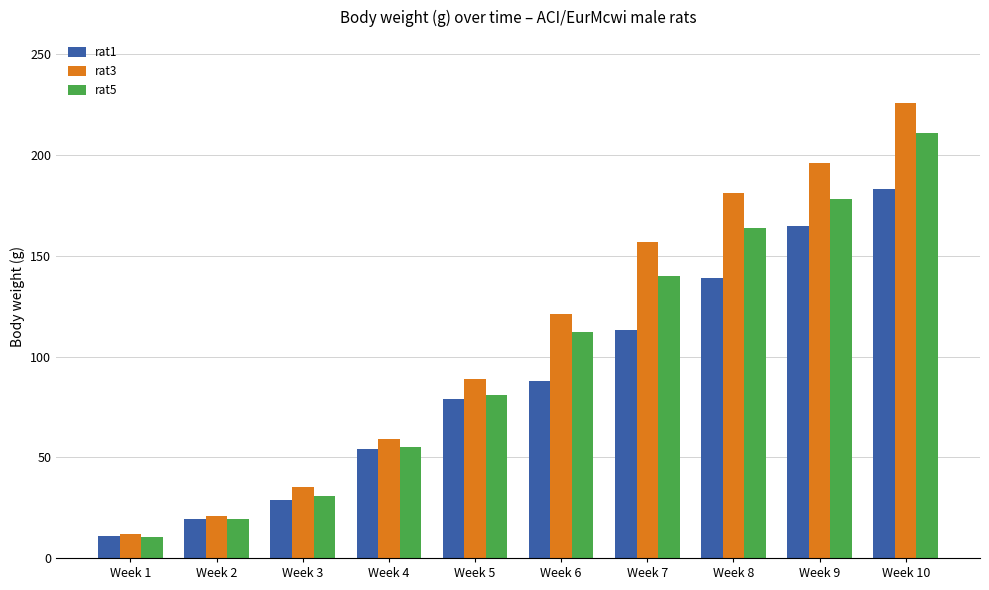

What is the sum of all rat1 values?

880.1